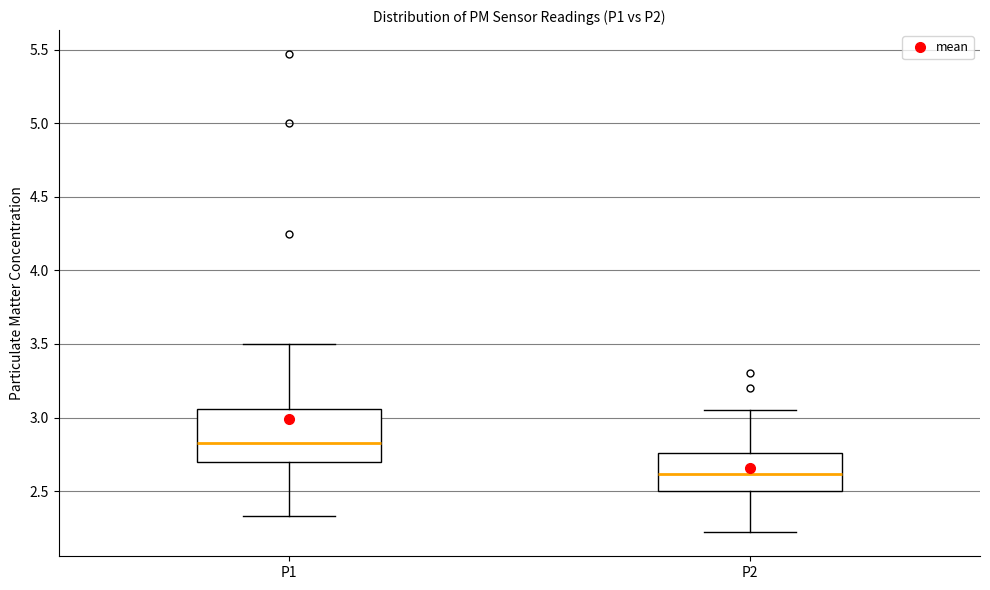

Which box has the lowest median line?

P2